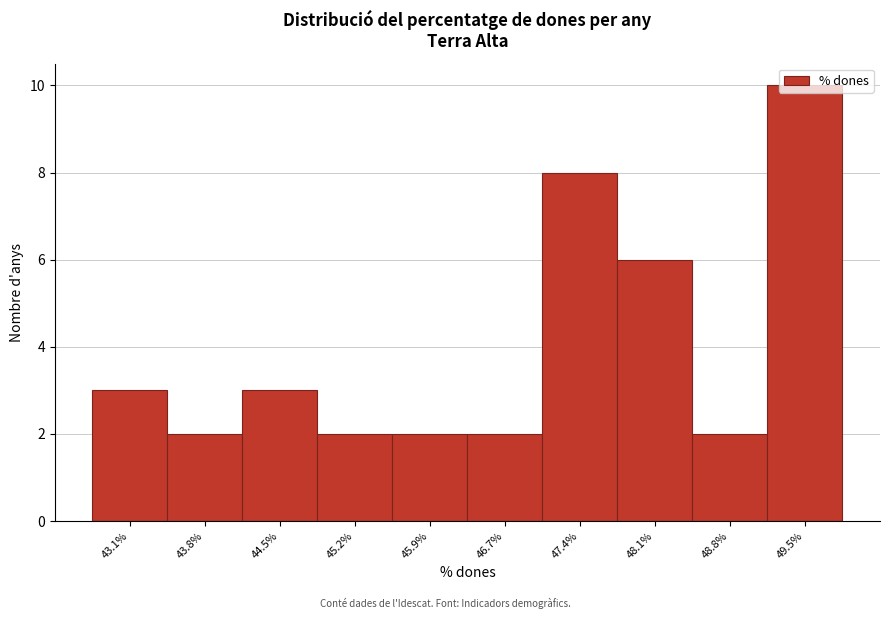

What is the maximum value shown in the chart?

10